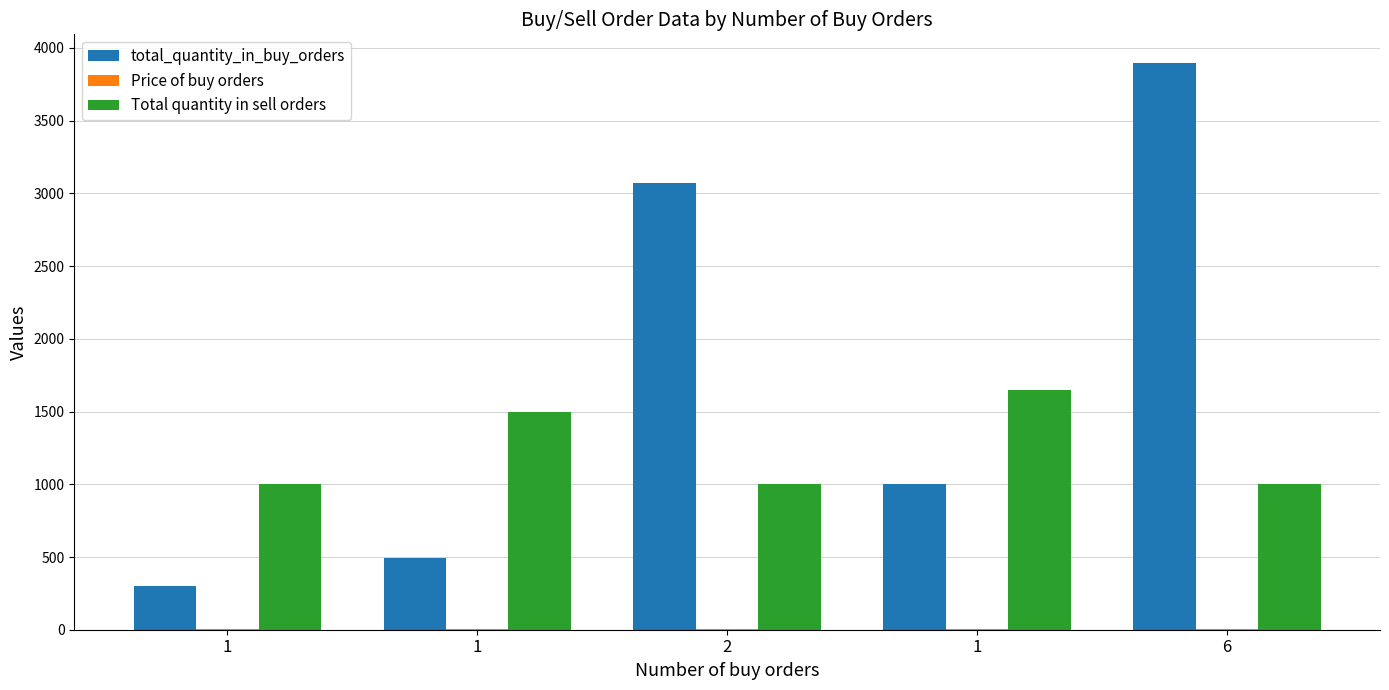

The Price of buy orders series shows 1.6 at 1. True or false?

True